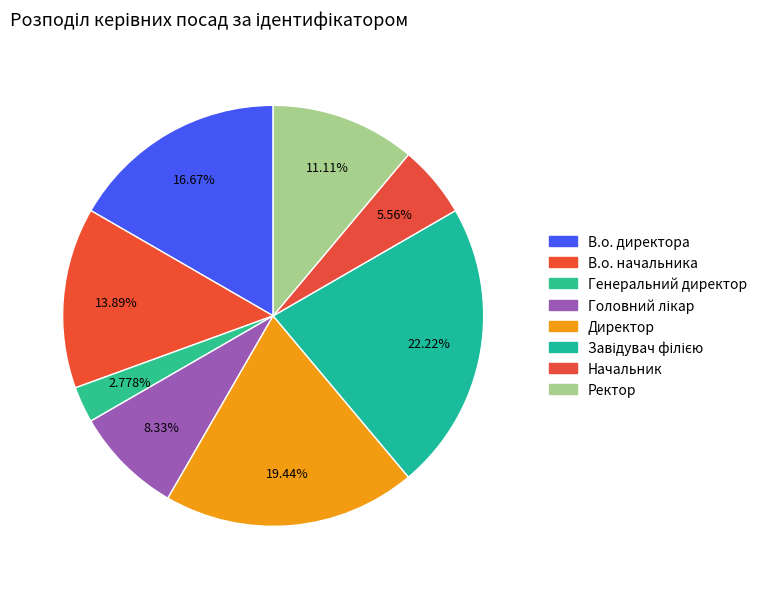

Is it true that В.о. начальника is 14% of the pie?

True